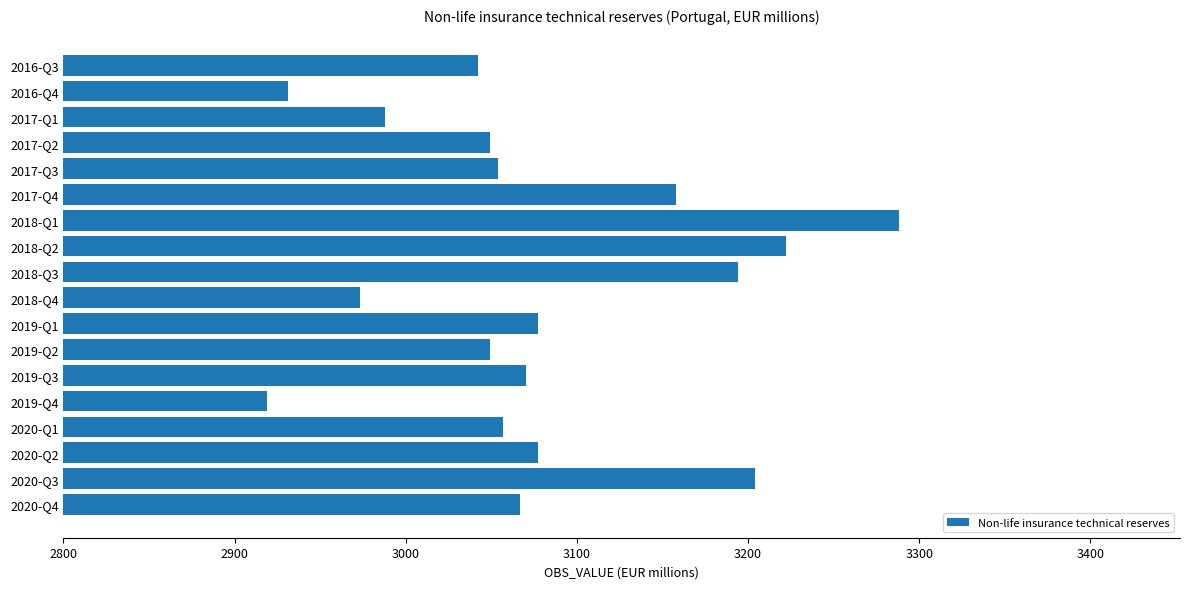

What is the change in value from 2016-Q4 to 2019-Q2?

+118